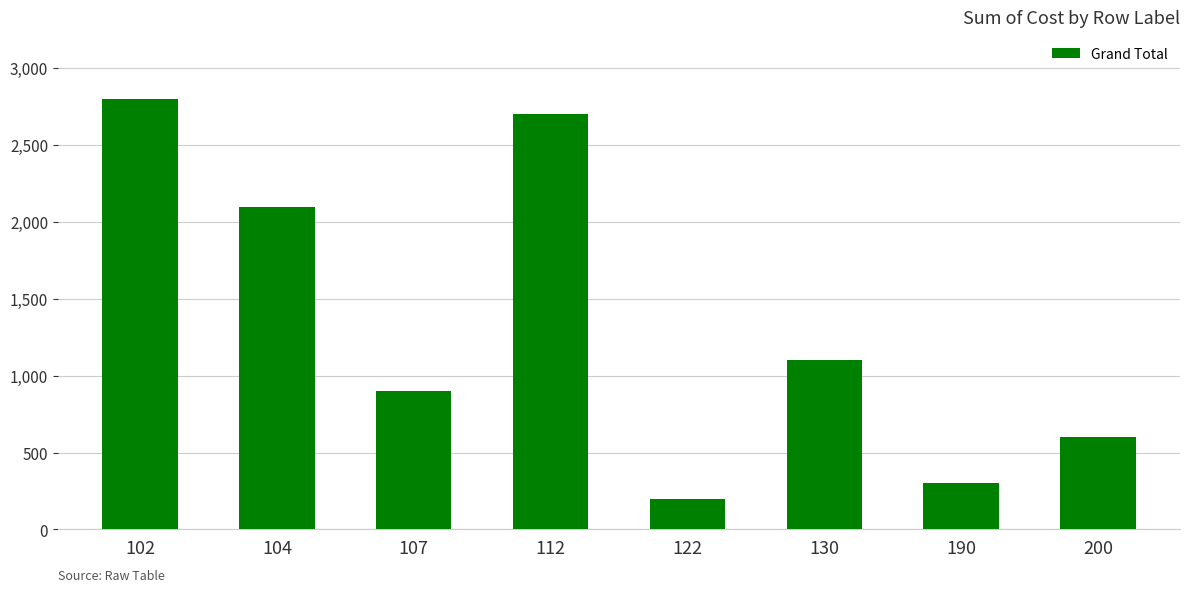

Rank the categories by value from lowest to highest.

122, 190, 200, 107, 130, 104, 112, 102